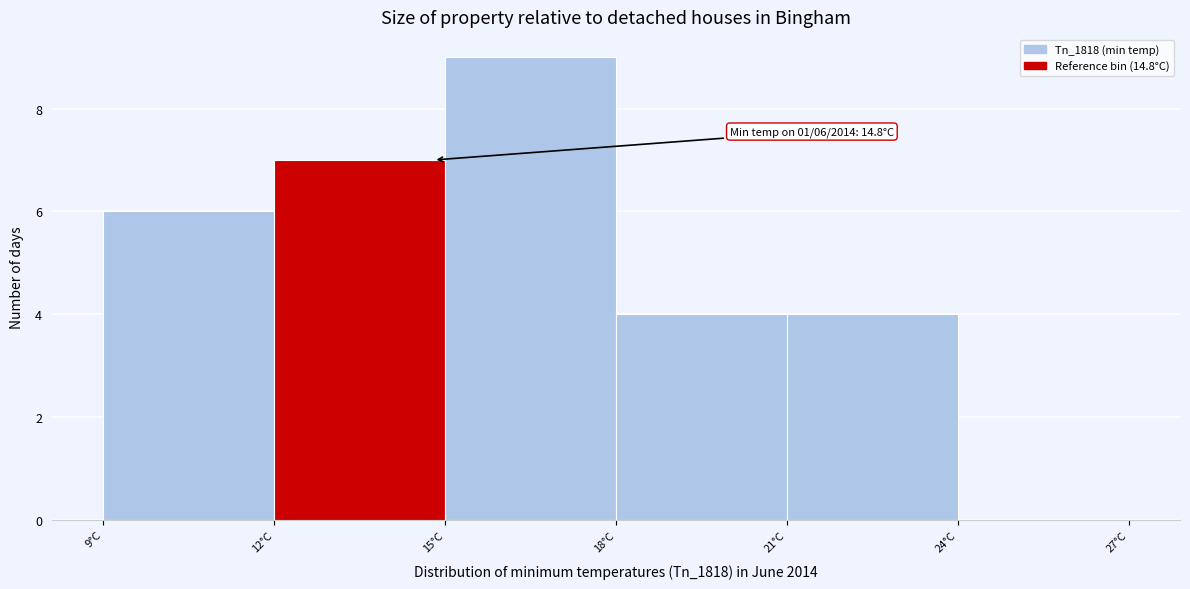

Which range on the x-axis has the tallest bar?

15 to 18